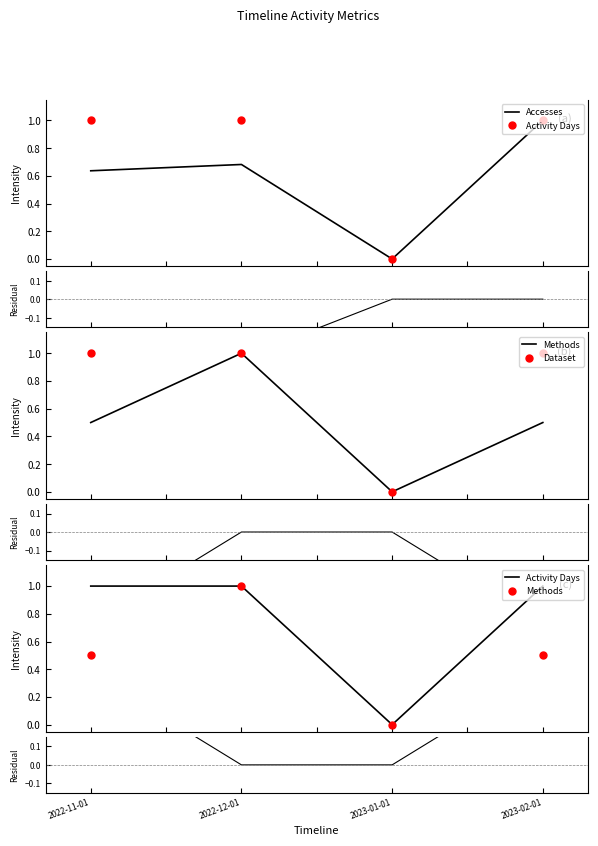

What is the sum of all Dataset values?

3.0